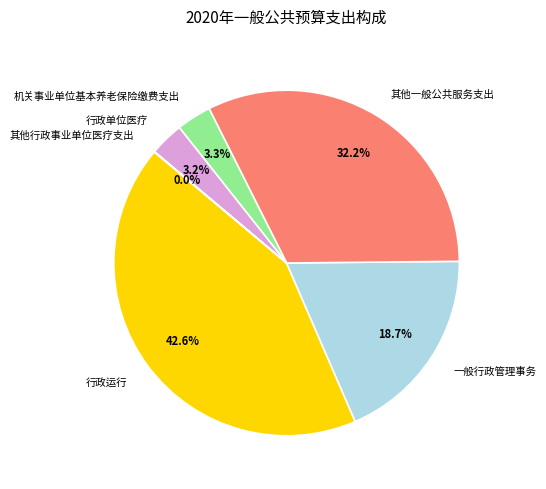

True or false: 行政单位医疗 accounts for 3% of the total.

True